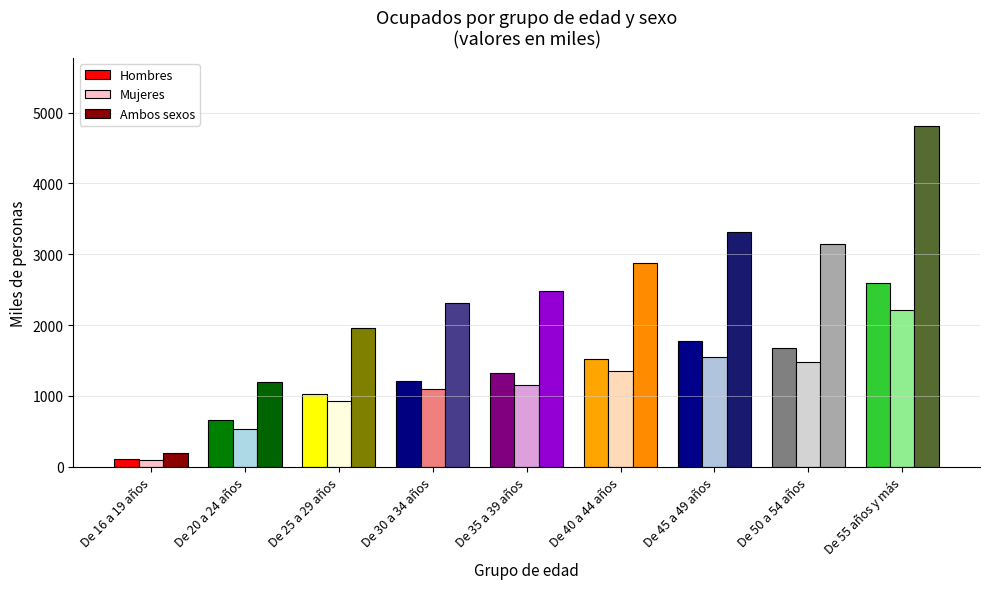

What is the value of the Mujeres bar at the 8th from the left?

1470.6